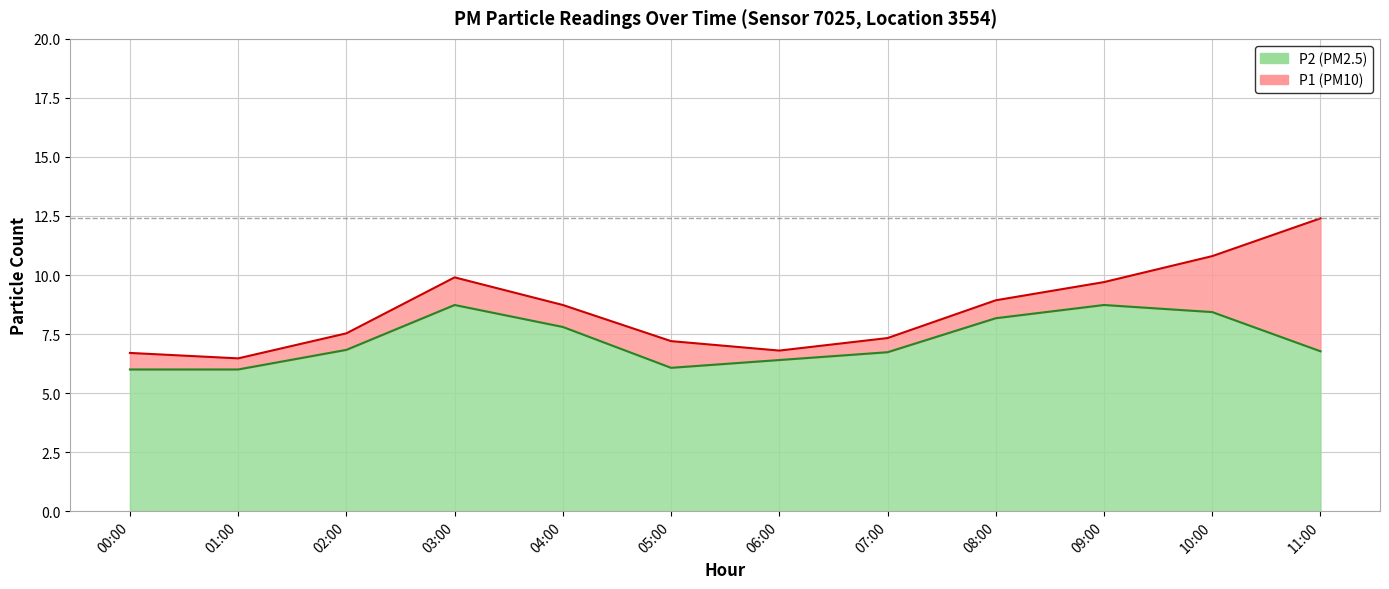

Reading left to right, list all the values displayed in this chart.

P1: 00:00=6.7	01:00=6.5	02:00=7.5	03:00=9.9	04:00=8.7	05:00=7.2	06:00=6.8	07:00=7.3	08:00=8.9	09:00=9.7	10:00=10.8	11:00=12.4
P2: 00:00=6.0	01:00=6.0	02:00=6.8	03:00=8.7	04:00=7.8	05:00=6.1	06:00=6.4	07:00=6.7	08:00=8.2	09:00=8.7	10:00=8.4	11:00=6.8